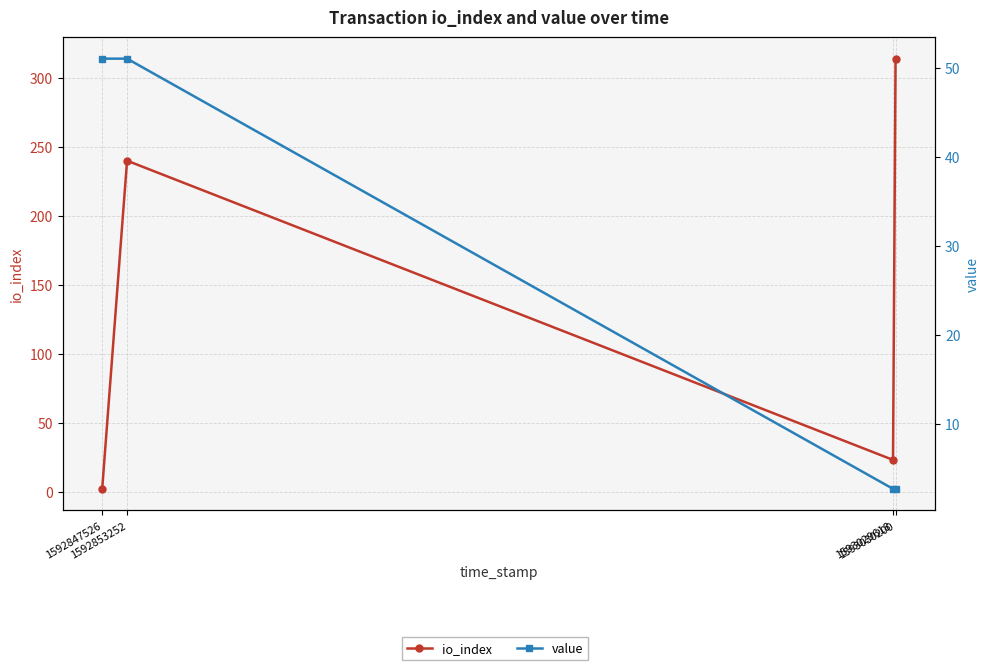

Is this an area chart (filled region under the line)?

No